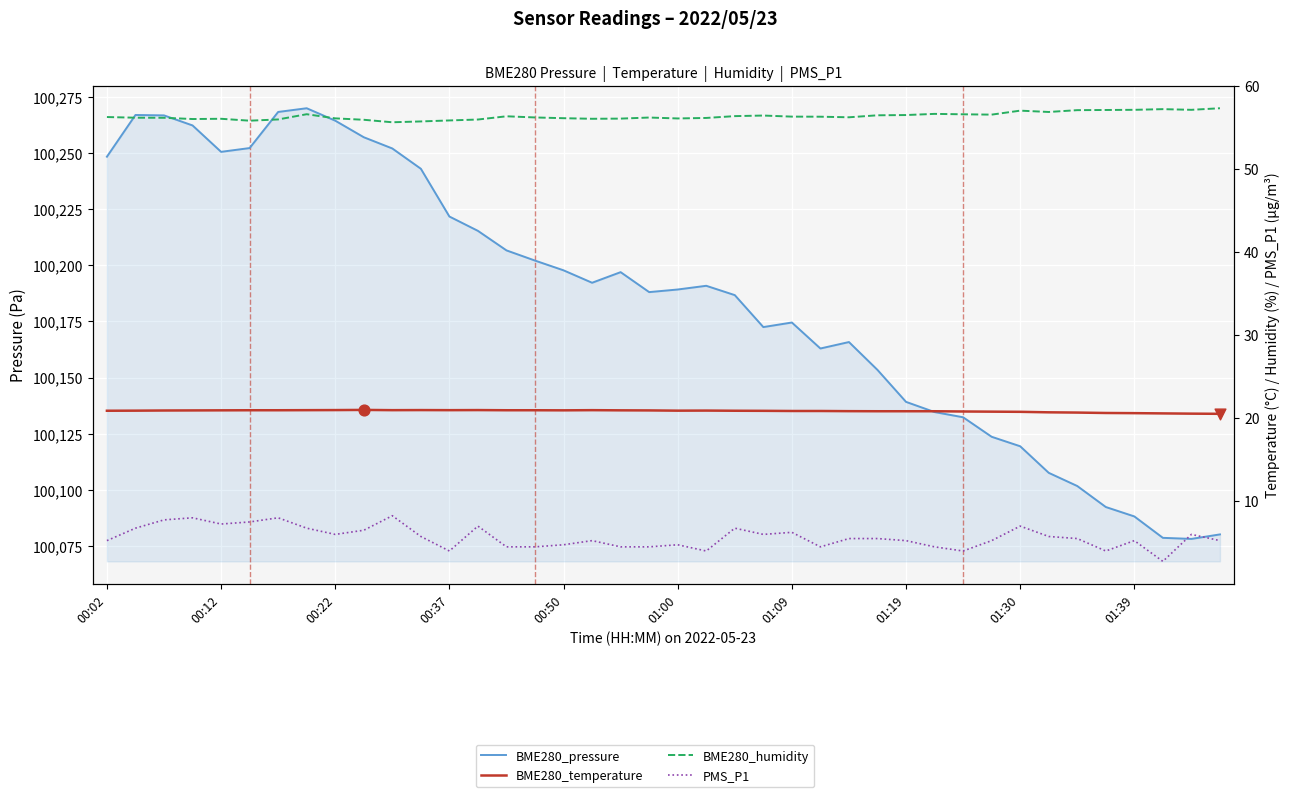

Is the value of BME280_pressure at 34 greater than the value of PMS_P1 at 00:50?

Yes